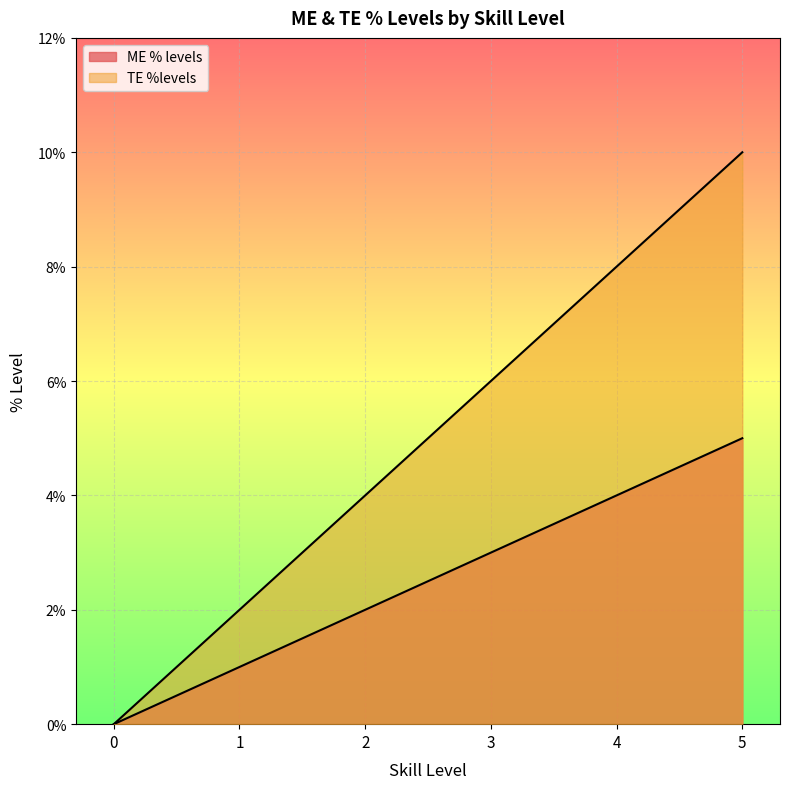

What is the value of the ME % levels point at the 6th from the left?

0.1